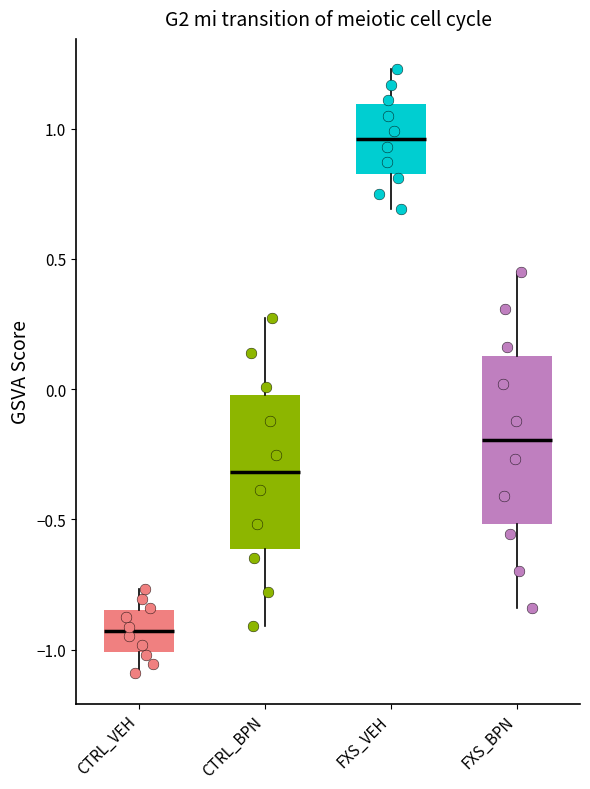

Where does the lower whisker of the box for FXS_VEH end on the y-axis? The values are not printed on the chart, so give them approximately, as read against the axis.

0.70